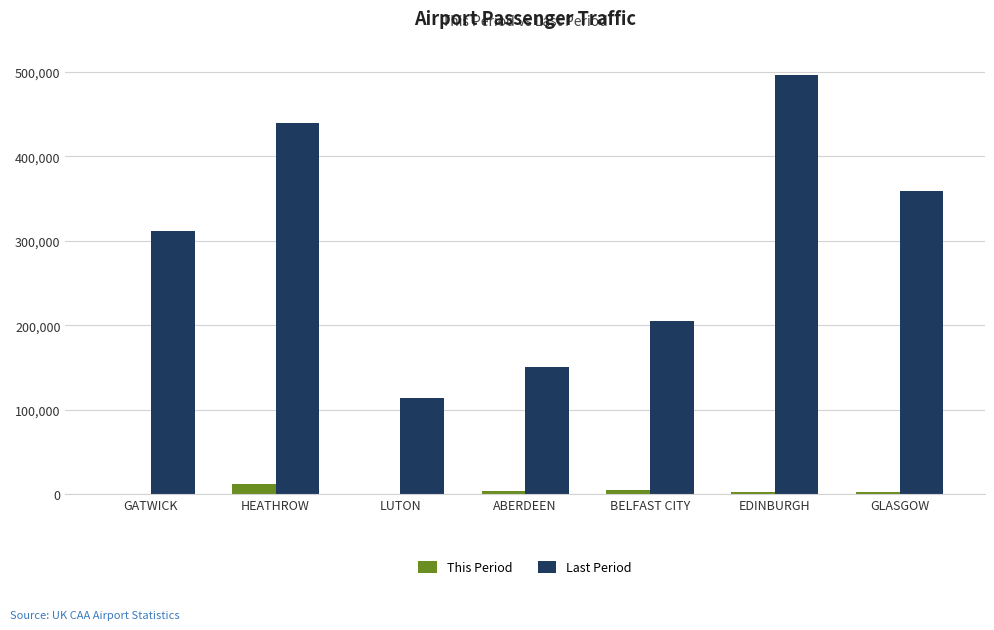

What is the sum of the This Period values at LUTON and EDINBURGH?

3286